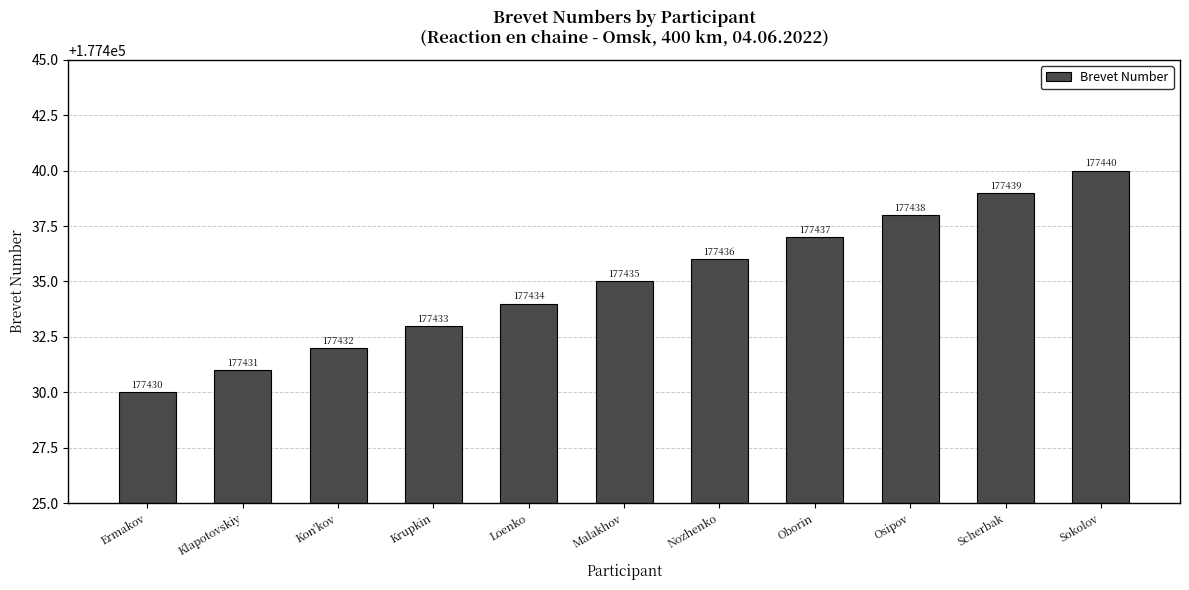

What position from the left is Osipov?

9